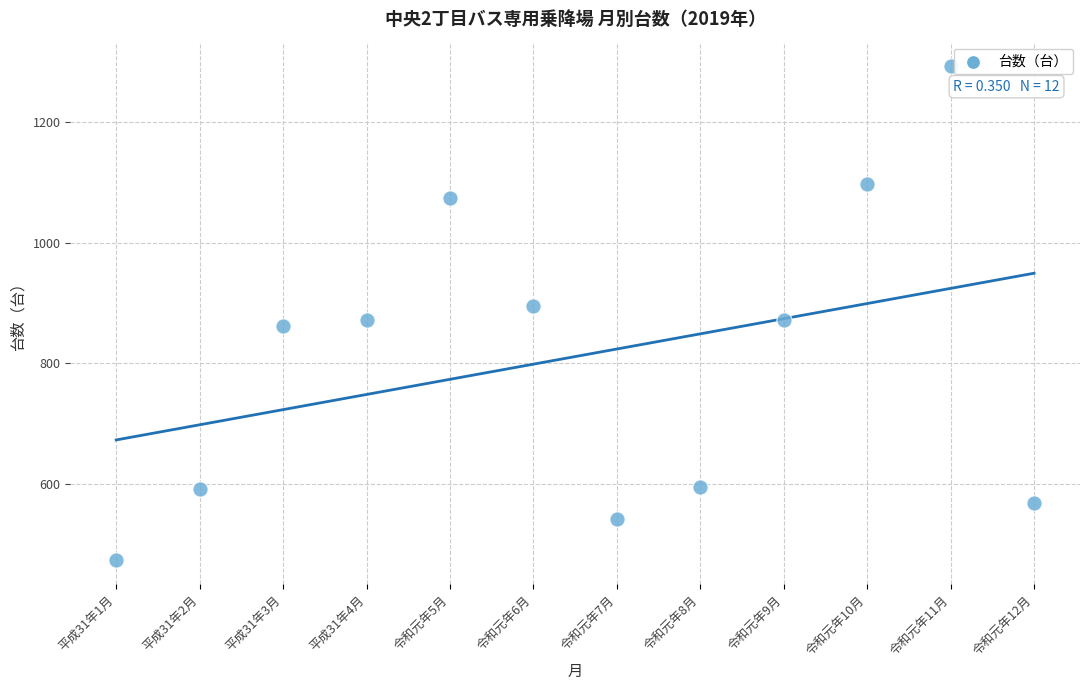

What is the average X value?

6